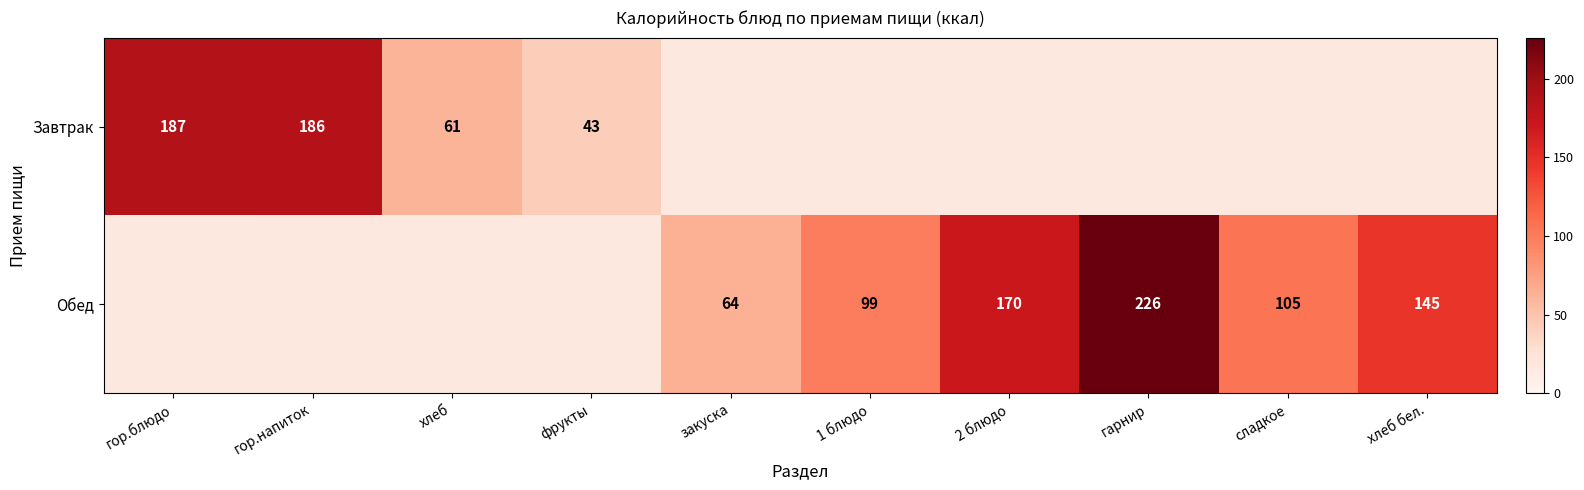

Is it true that Завтрак equals 314.7 at гор.блюдо?

False